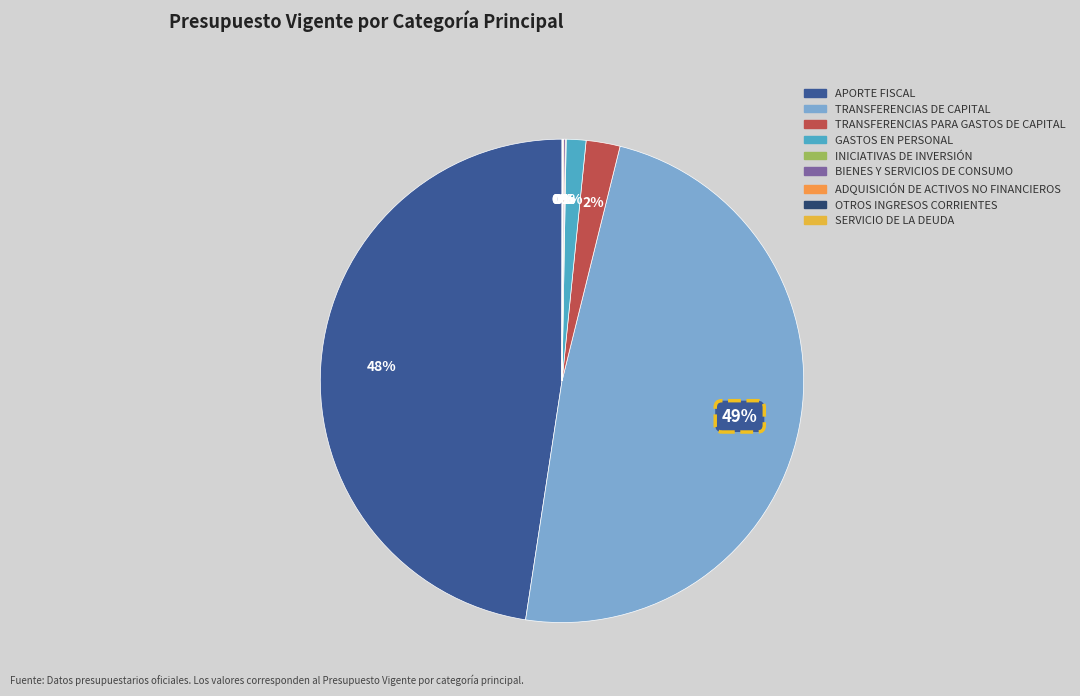

What is the total percentage of APORTE FISCAL and TRANSFERENCIAS DE CAPITAL?

96.1%